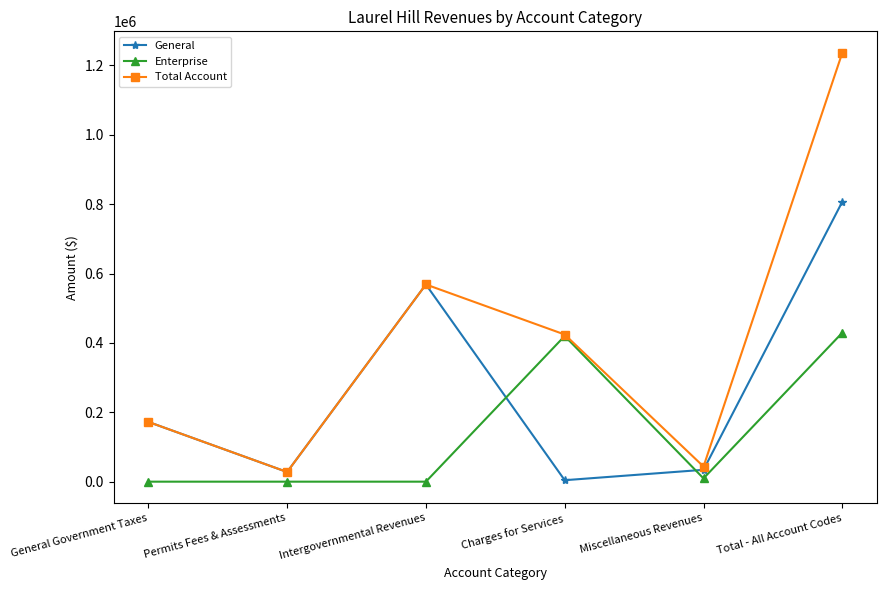

What is the minimum value for Total Account?

27807